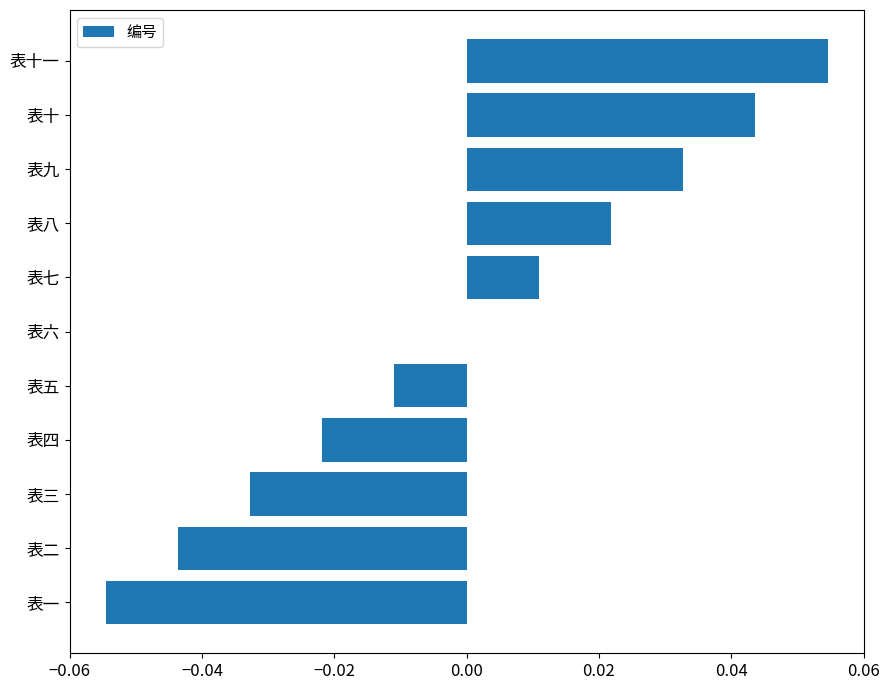

Is it true that the value at 表八 is 0.0?

True